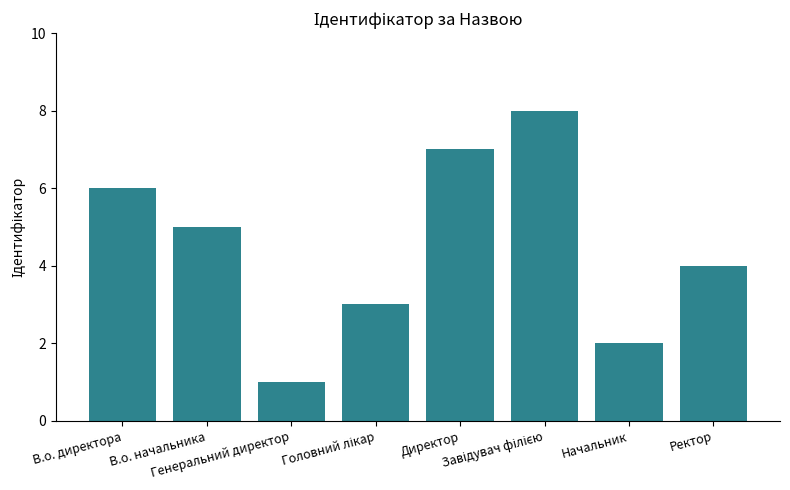

Does the chart contain any negative values?

No